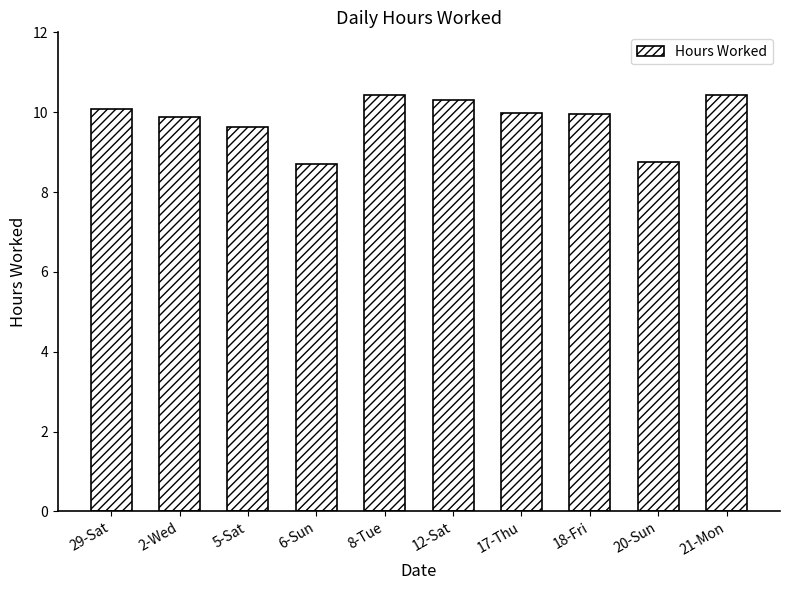

Read the value at 5-Sat.

9.6